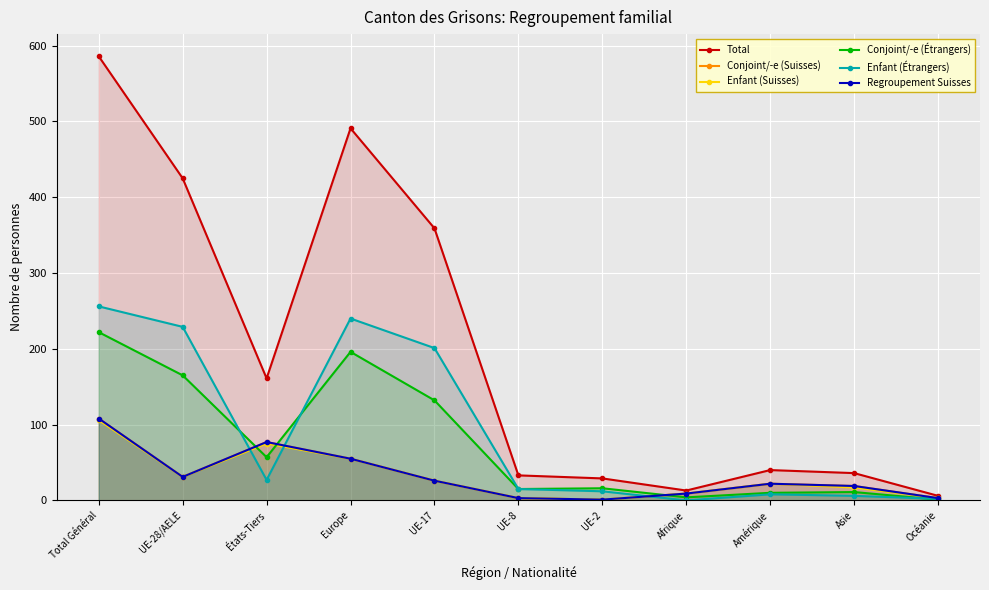

True or false: Conjoint/-e (Suisses) and Total cross at least once.

False